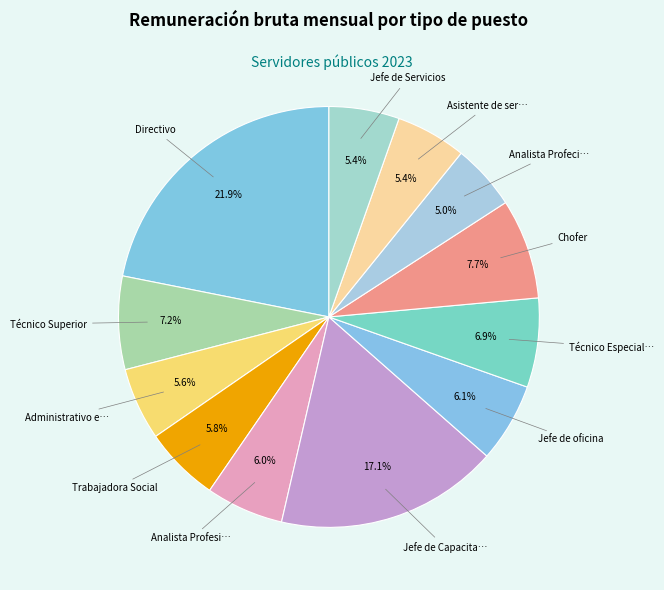

Count the number of slices in the pie.

12